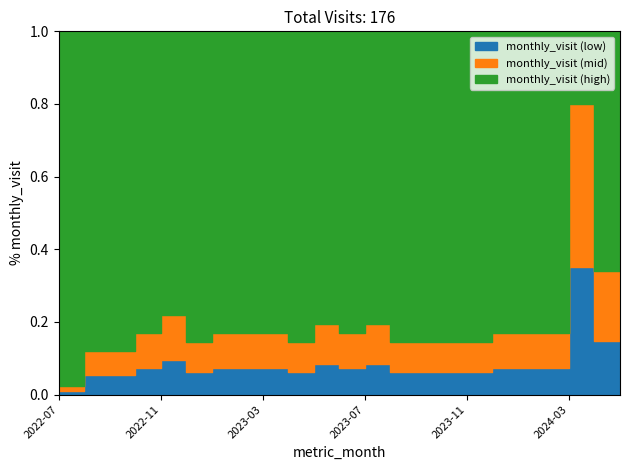

How many values are below 7?

10